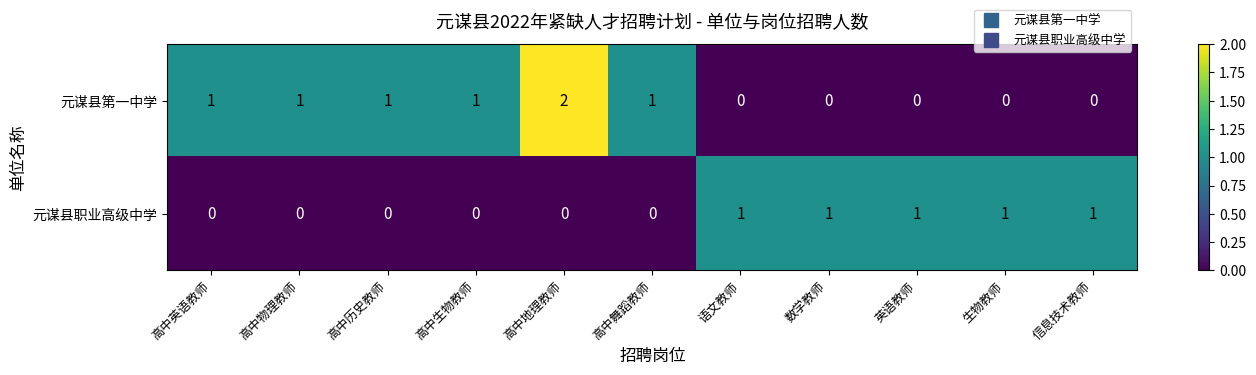

How many 元谋县职业高级中学 values are between 0 and 1?

11